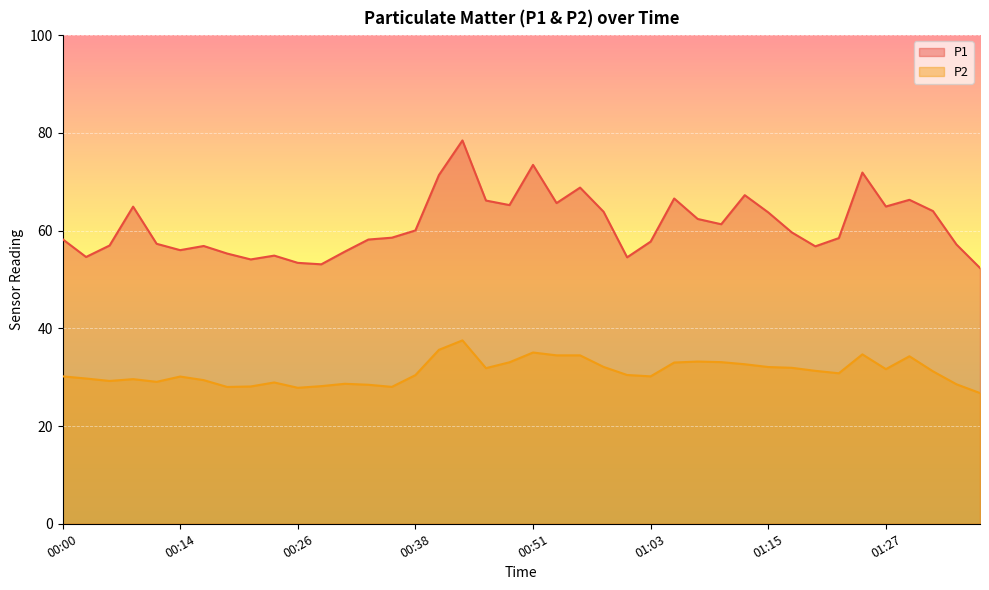

How many series are shown in this chart?

2